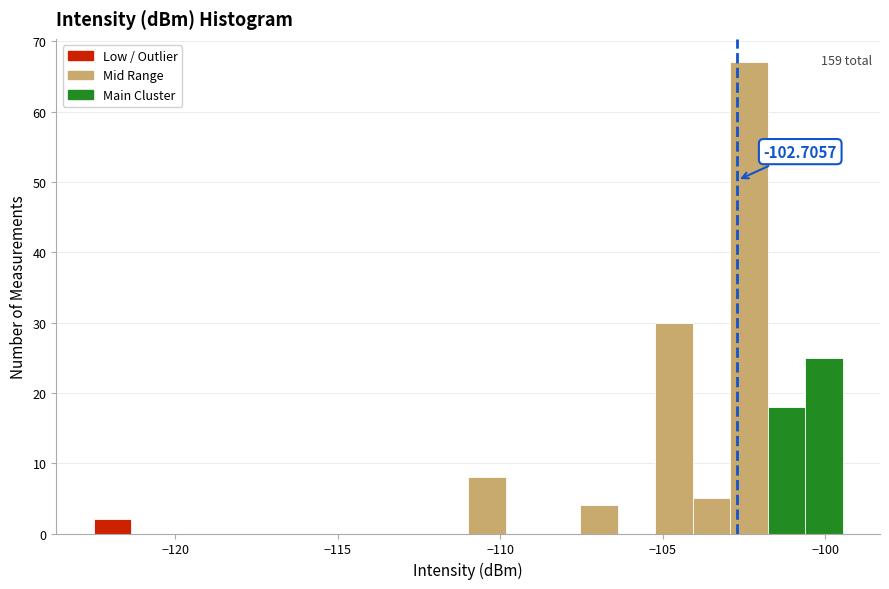

Around what value on the x-axis is the tallest bar? Give the approximate position of its centre, as read against the axis.

-102.5